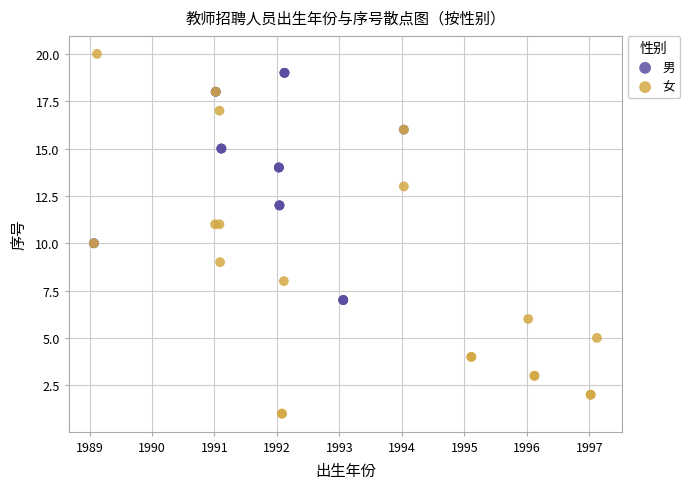

Which series has the largest Y range (max minus min)?

女